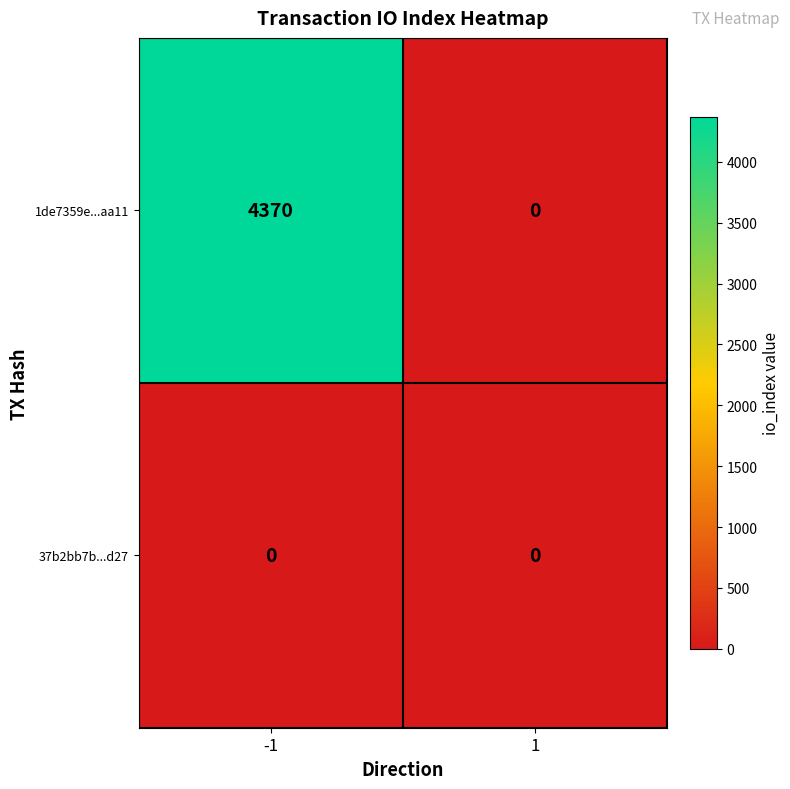

What is the total value across all series at -1?

4370